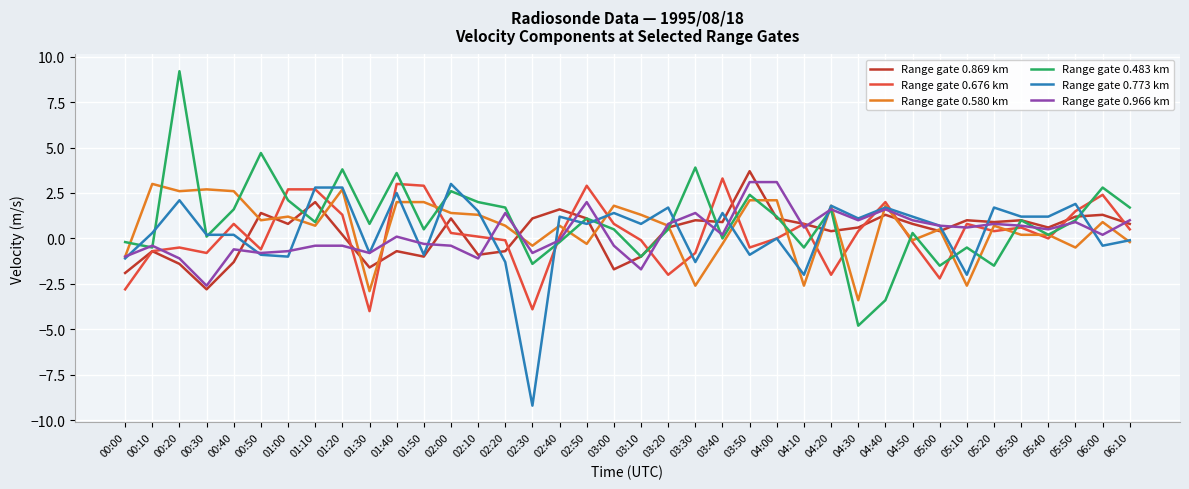

The value of Range gate 0.869 km at 03:30 is 1.0. True or false?

True